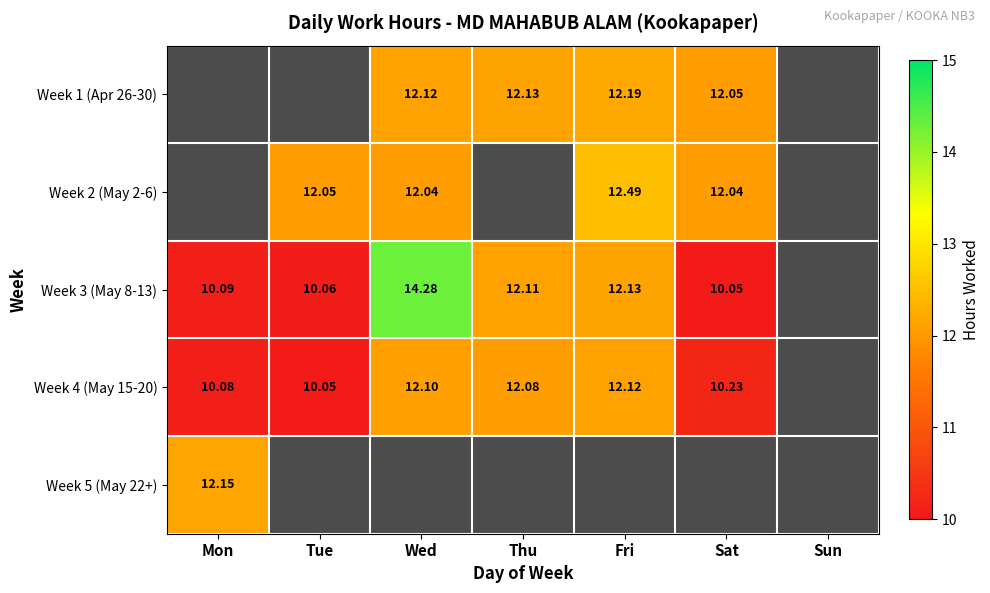

Which has a higher value, Sun or Thu?

Thu